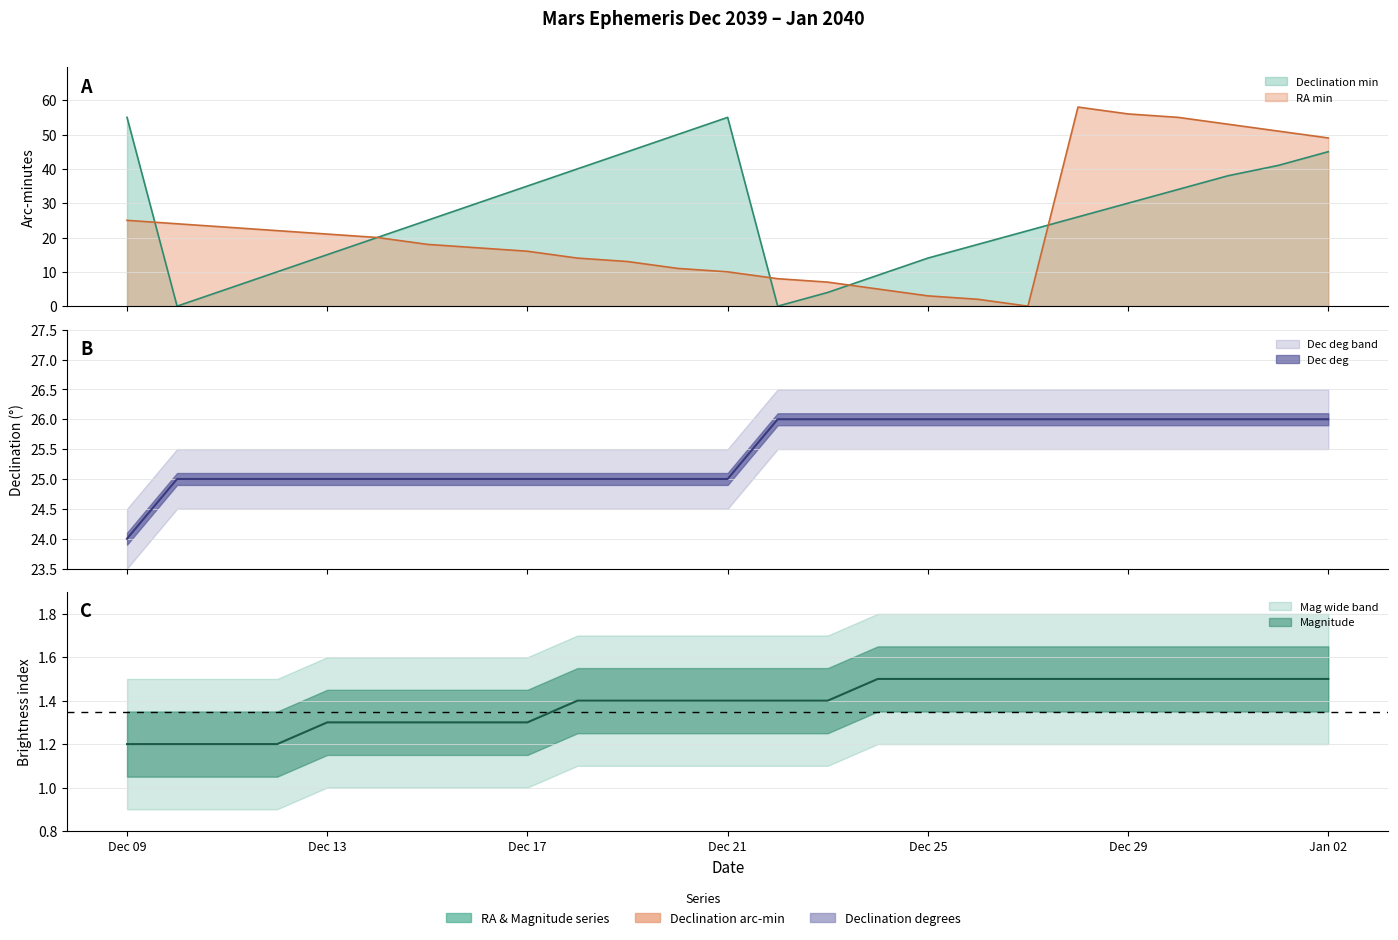

Which series has the largest range (max minus min)?

RA min